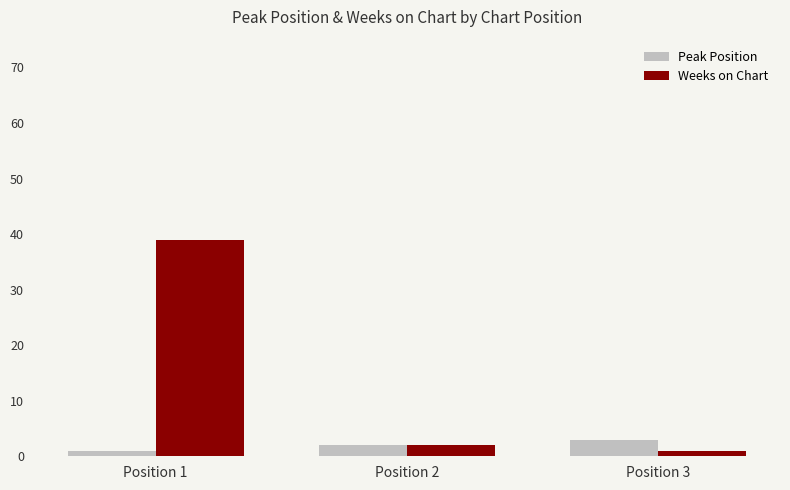

Rank the series at Position 1 from lowest to highest value.

Peak Position, Weeks on Chart